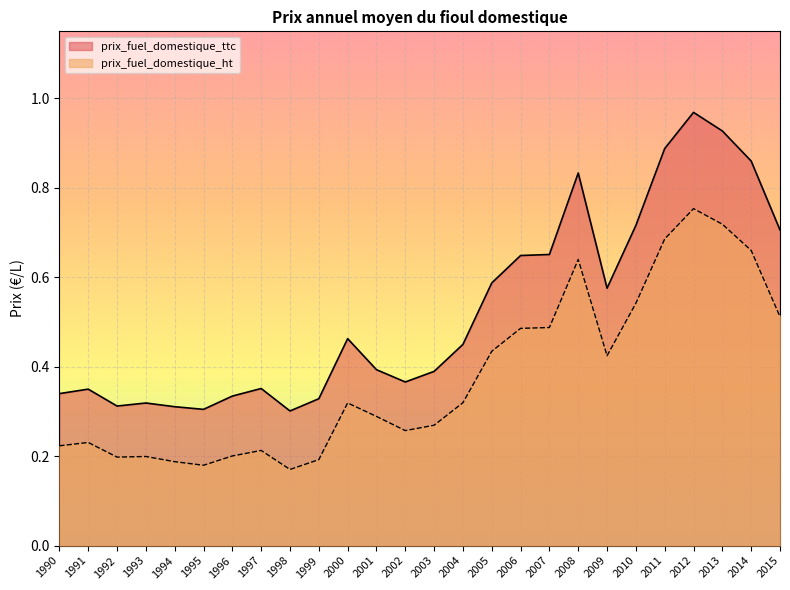

Reading left to right, extract all data points from this chart.

prix_fuel_domestique_ttc: 1990=0.3	1991=0.3	1992=0.3	1993=0.3	1994=0.3	1995=0.3	1996=0.3	1997=0.4	1998=0.3	1999=0.3	2000=0.5	2001=0.4	2002=0.4	2003=0.4	2004=0.5	2005=0.6	2006=0.6	2007=0.7	2008=0.8	2009=0.6	2010=0.7	2011=0.9	2012=1.0	2013=0.9	2014=0.9	2015=0.7
prix_fuel_domestique_ht: 1990=0.2	1991=0.2	1992=0.2	1993=0.2	1994=0.2	1995=0.2	1996=0.2	1997=0.2	1998=0.2	1999=0.2	2000=0.3	2001=0.3	2002=0.3	2003=0.3	2004=0.3	2005=0.4	2006=0.5	2007=0.5	2008=0.6	2009=0.4	2010=0.5	2011=0.7	2012=0.8	2013=0.7	2014=0.7	2015=0.5